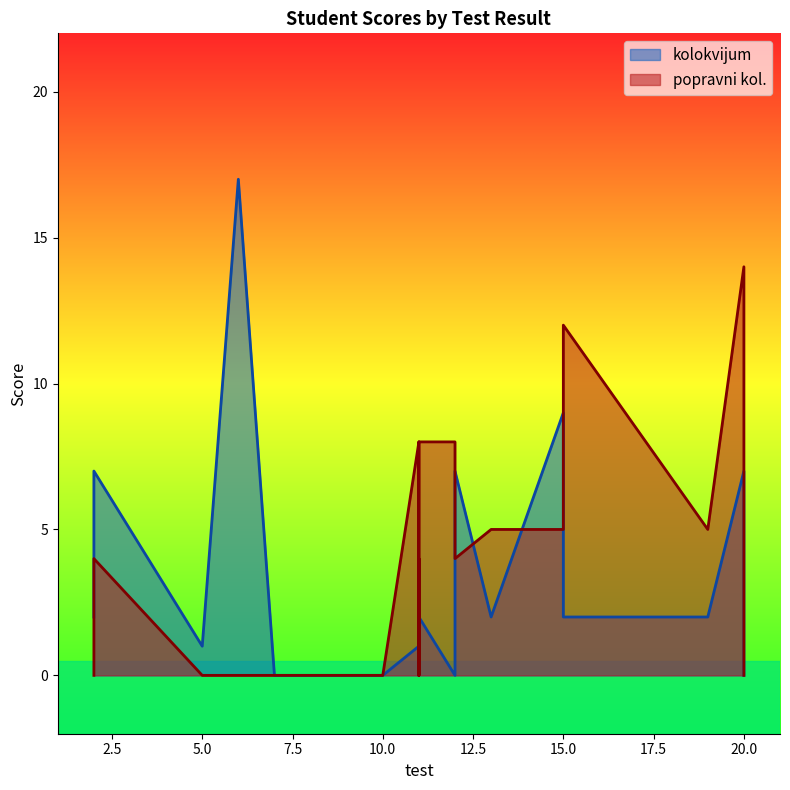

What are all the series names shown in the legend?

kolokvijum, popravni kol.